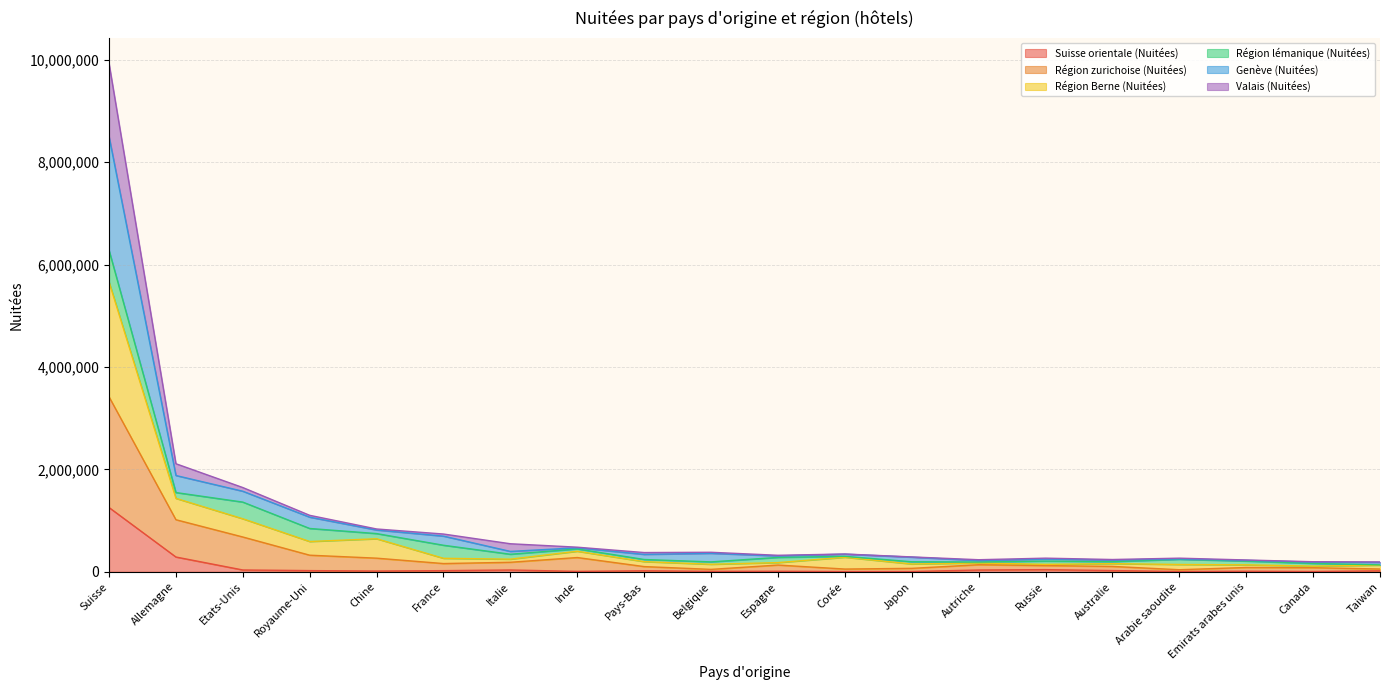

At which category is the sum across all series the highest?

Suisse